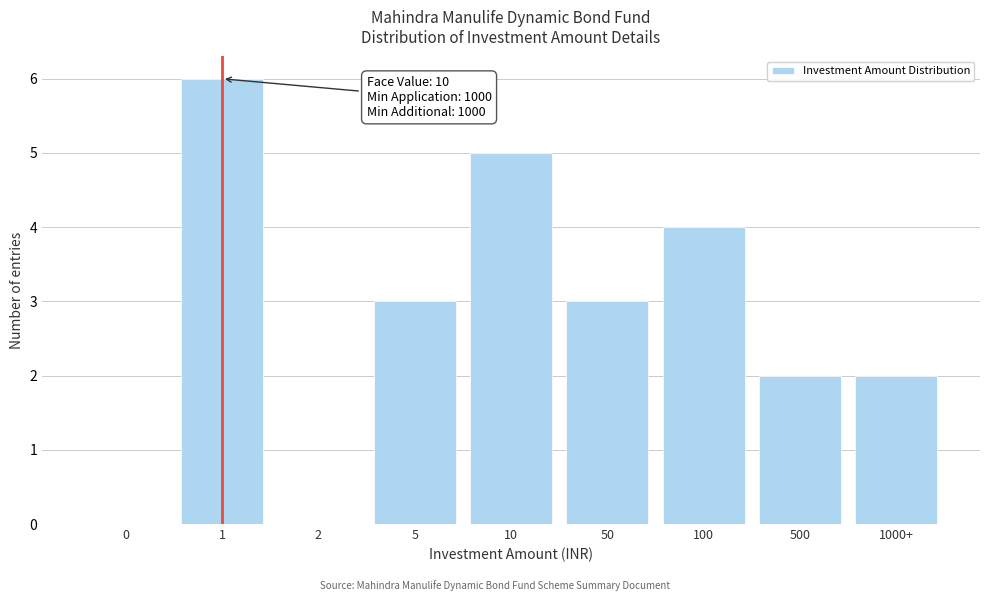

Reading left to right, list all the values displayed in this chart.

0=0	1=6	2=0	5=3	10=5	50=3	100=4	500=2	1000+=2